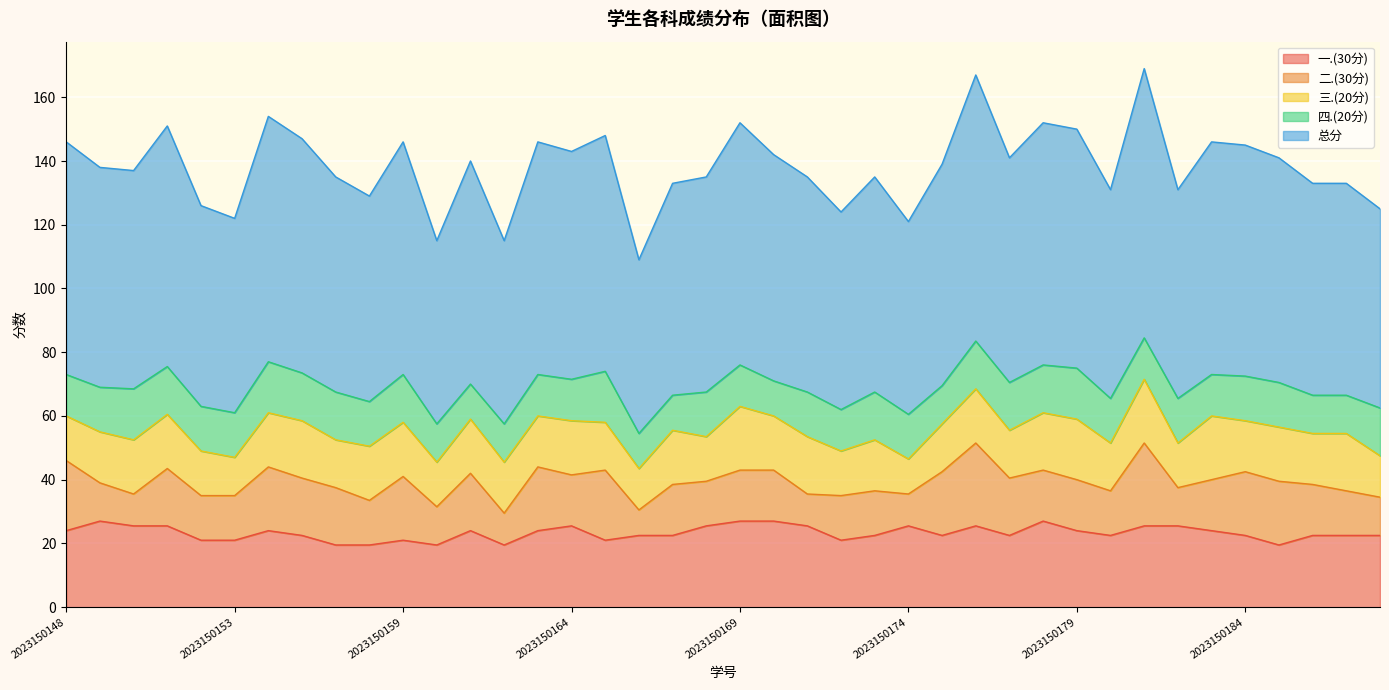

What are all the series names shown in the legend?

一.(30分), 二.(30分), 三.(20分), 四.(20分), 总分